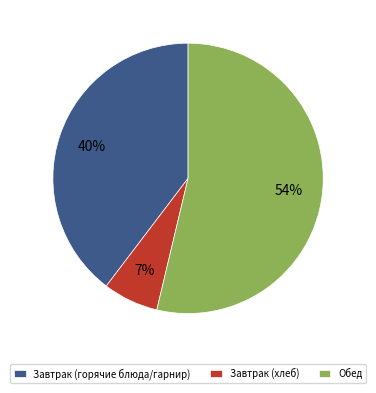

Between Завтрак (хлеб) and Завтрак (горячие блюда/гарнир), which is larger?

Завтрак (горячие блюда/гарнир)